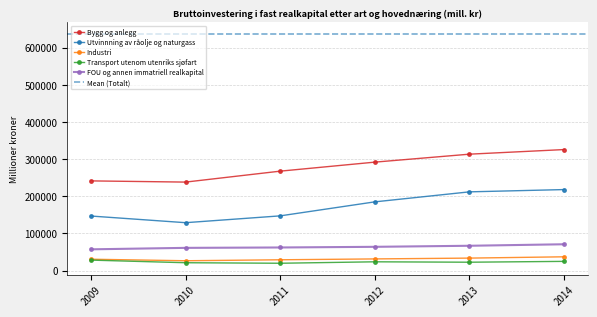

At 2014, list the series in order from largest to smallest.

Bygg og anlegg, Utvinnning av råolje og naturgass, FOU og annen immatriell realkapital, Industri, Transport utenom utenriks sjøfart